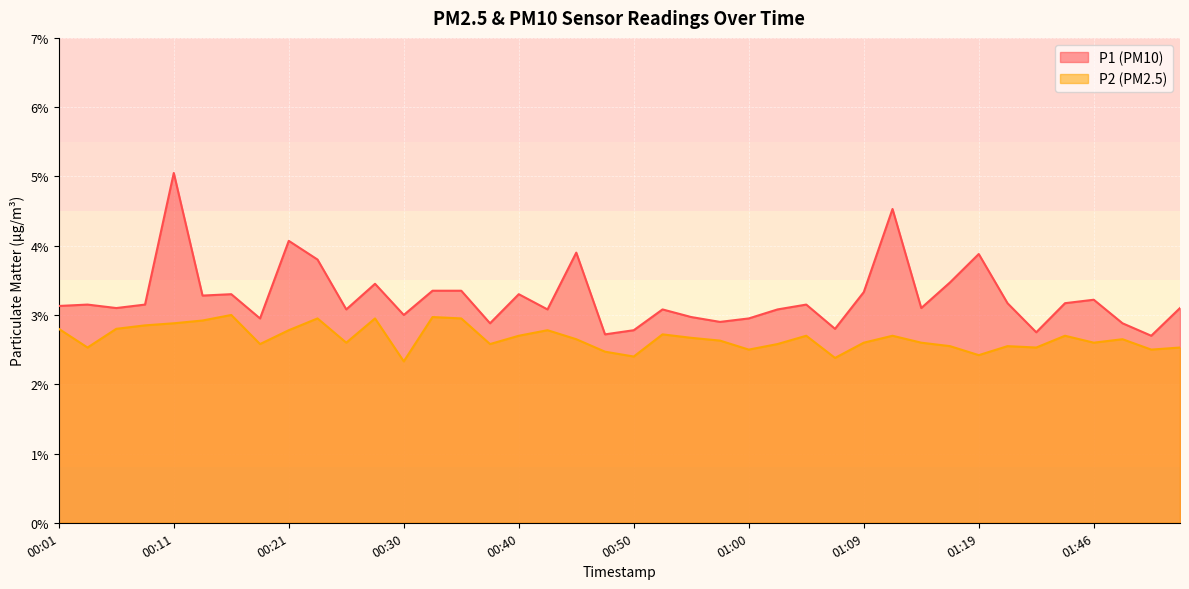

What is the smallest value displayed?

2.3